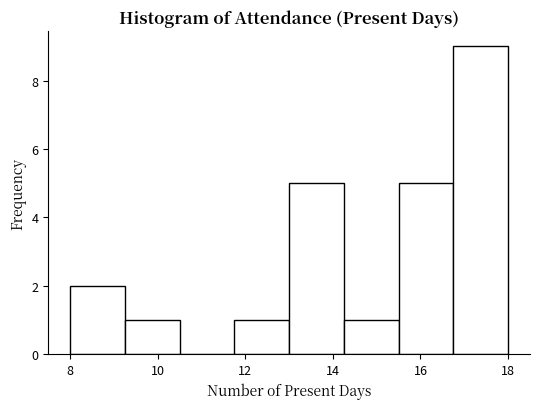

Reading left to right, list every bar in this chart as the range it spans on the x-axis followed by its height. Neither the bar edges nor the heights are printed on the chart, so give them approximately, as read against the axes.

8.00 to 9.25: 2
9.25 to 10.50: 1
10.50 to 11.75: 0
11.75 to 13.00: 1
13.00 to 14.25: 5
14.25 to 15.50: 1
15.50 to 16.75: 5
16.75 to 18.00: 9